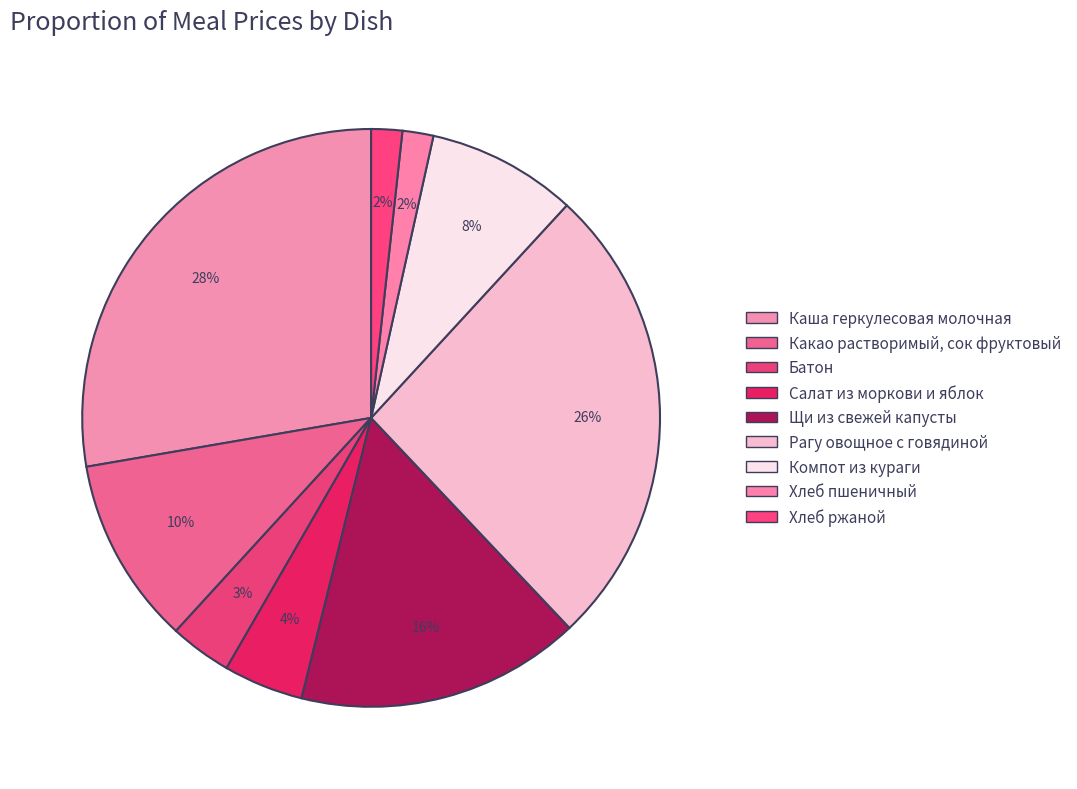

How many segments does this pie chart have?

9